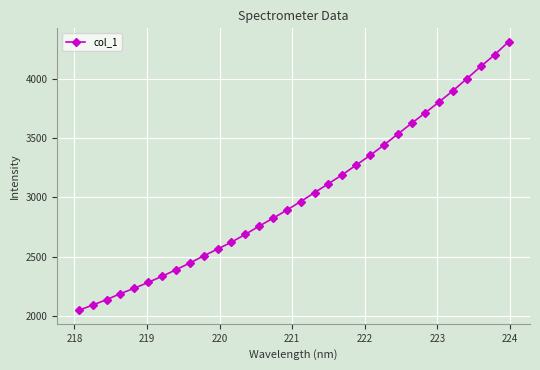

What is the smallest value displayed?

2046.2